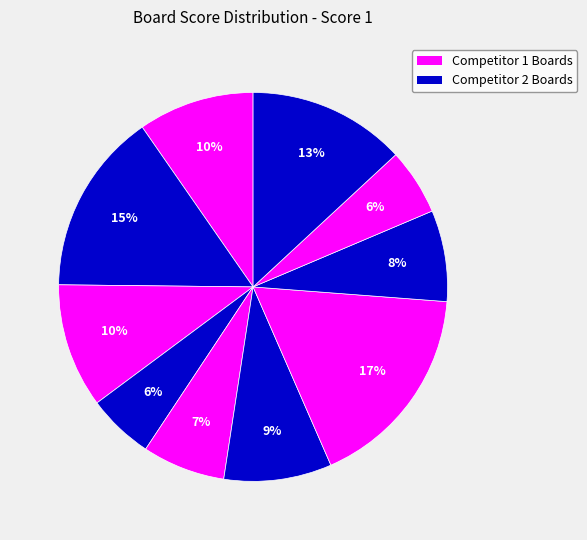

Rank the categories by value from lowest to highest.

4, 9, 5, 8, 6, 1, 3, 10, 2, 7